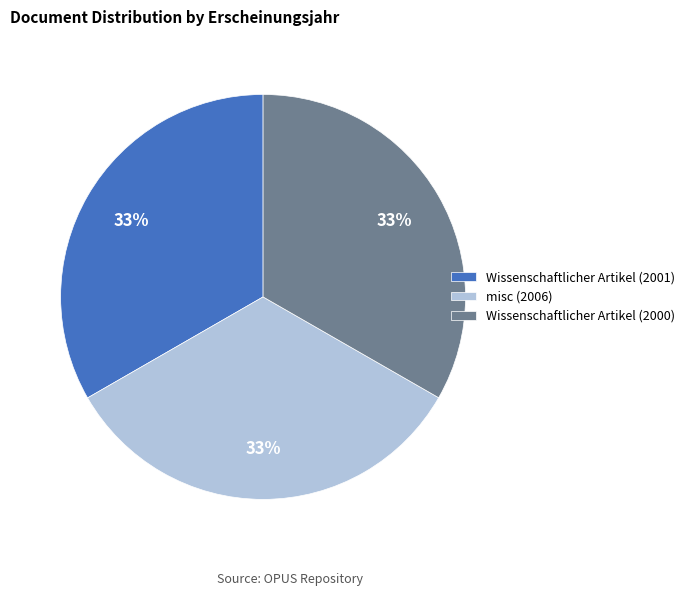

Is it true that Wissenschaftlicher Artikel (2000) is 33% of the pie?

True